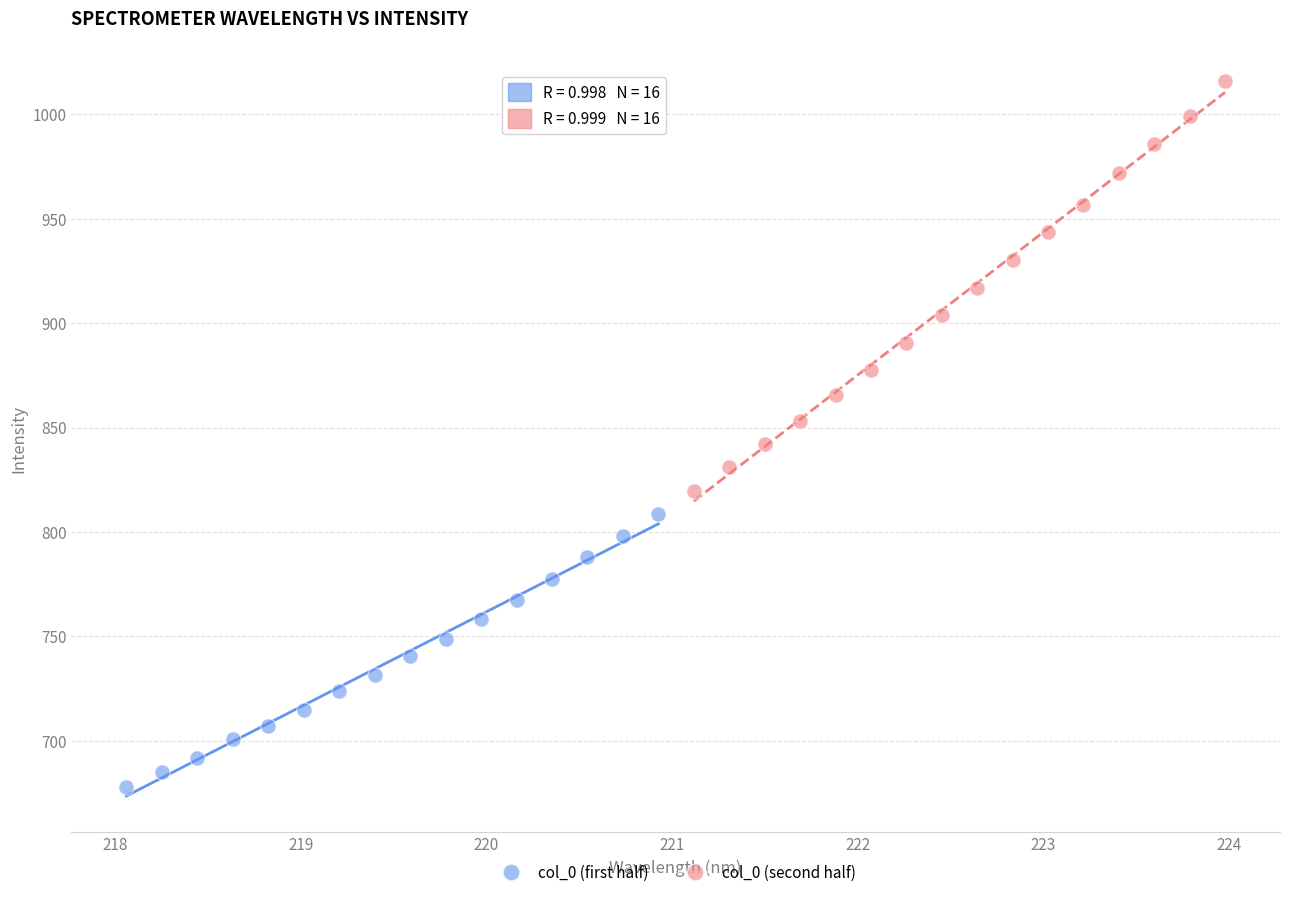

Which series contains the lowest Y value?

col_0 (first half)